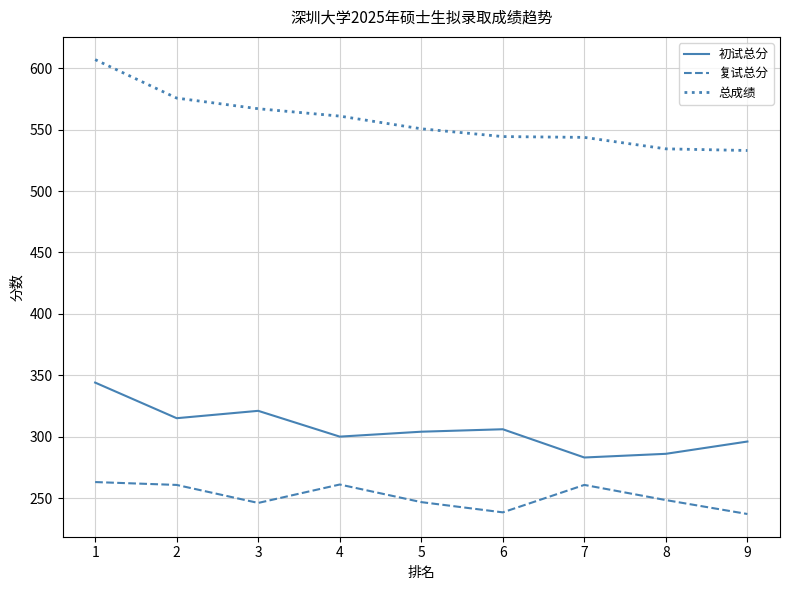

True or false: 总成绩 has more than 2 interior local peaks.

False